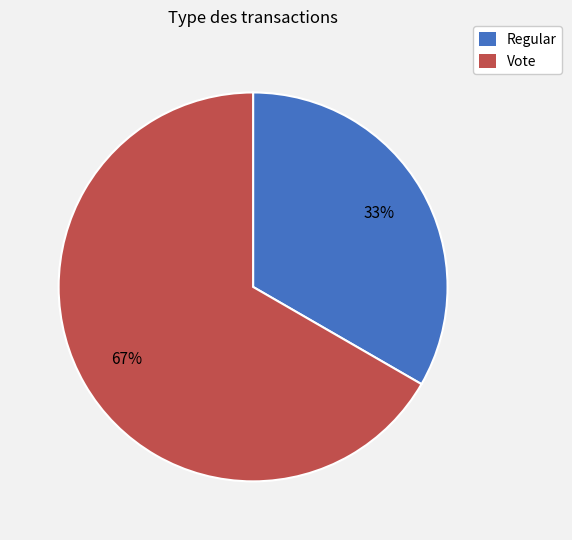

To the nearest percent, what portion does Regular represent?

33%